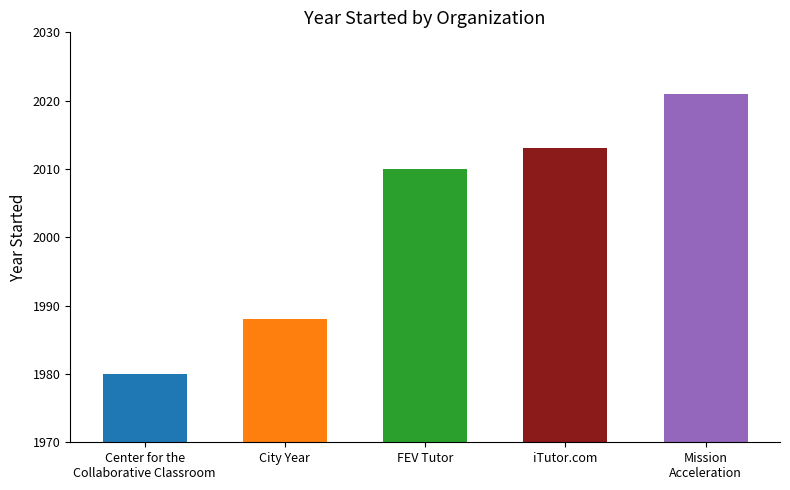

Which category has the highest value across all series?

Mission
Acceleration